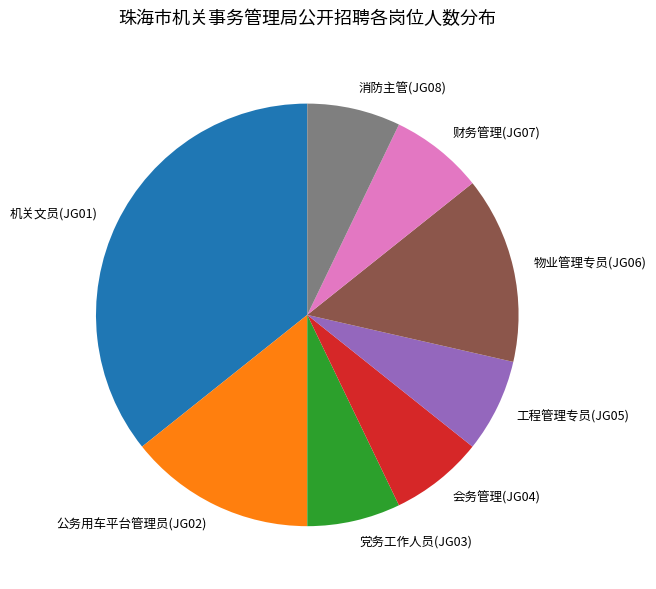

What is the ratio of the value at 公务用车平台管理员(JG02) to the value at 会务管理(JG04)?

2.0